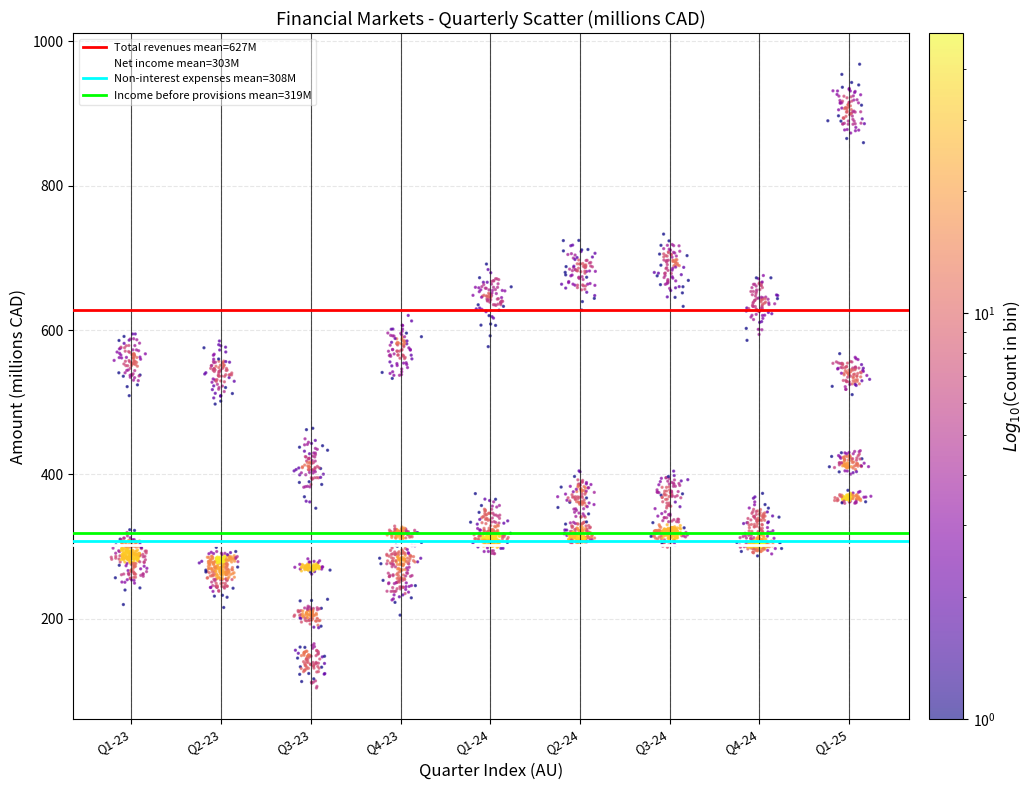

What is the range of Y values (max minus min)?

863.6